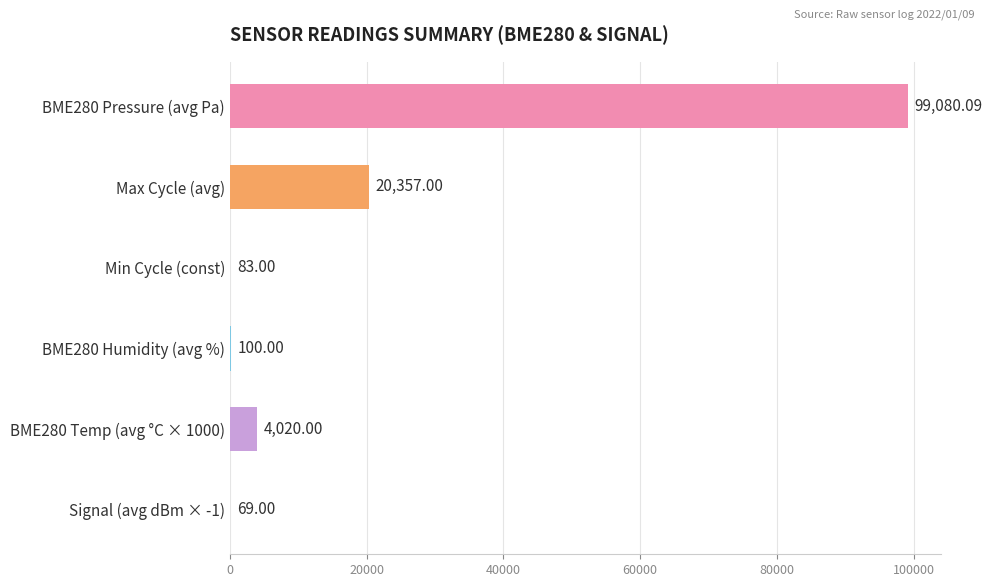

What is the maximum value shown in the chart?

99080.1